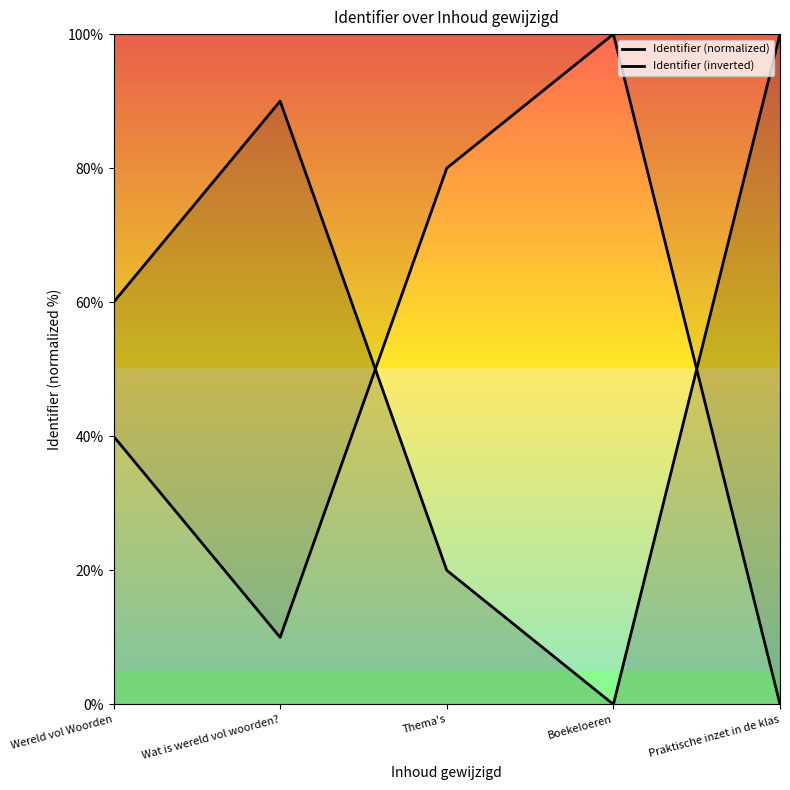

What is the spread (max minus min) of values at Praktische inzet in de klas?

100